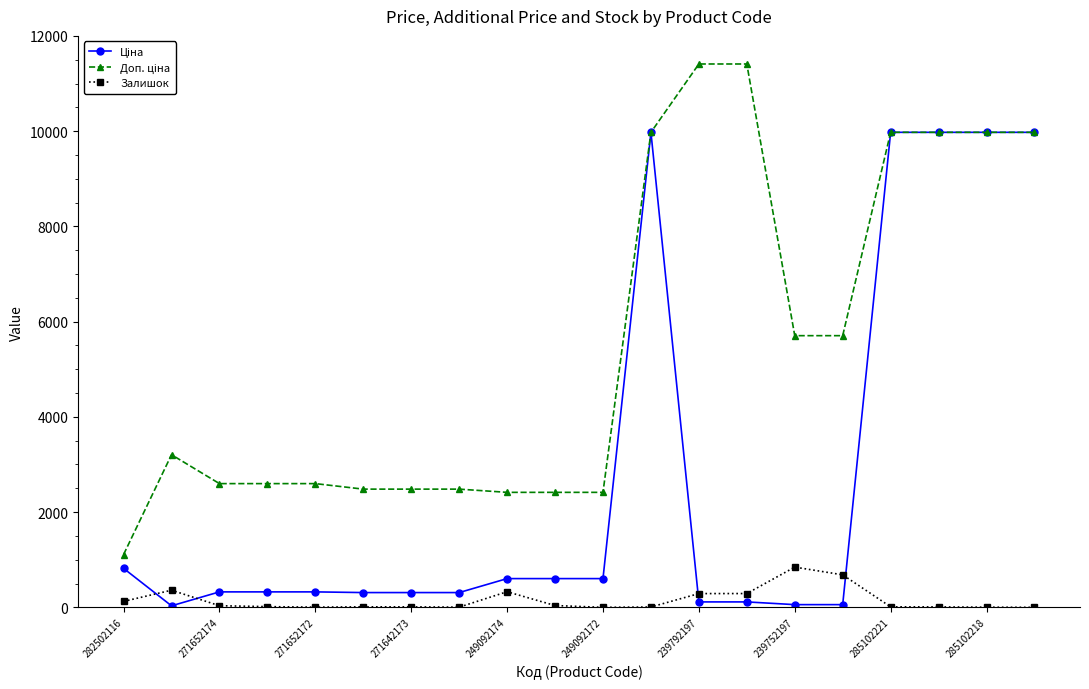

At how many categories does at least one series exceed 7197?

7